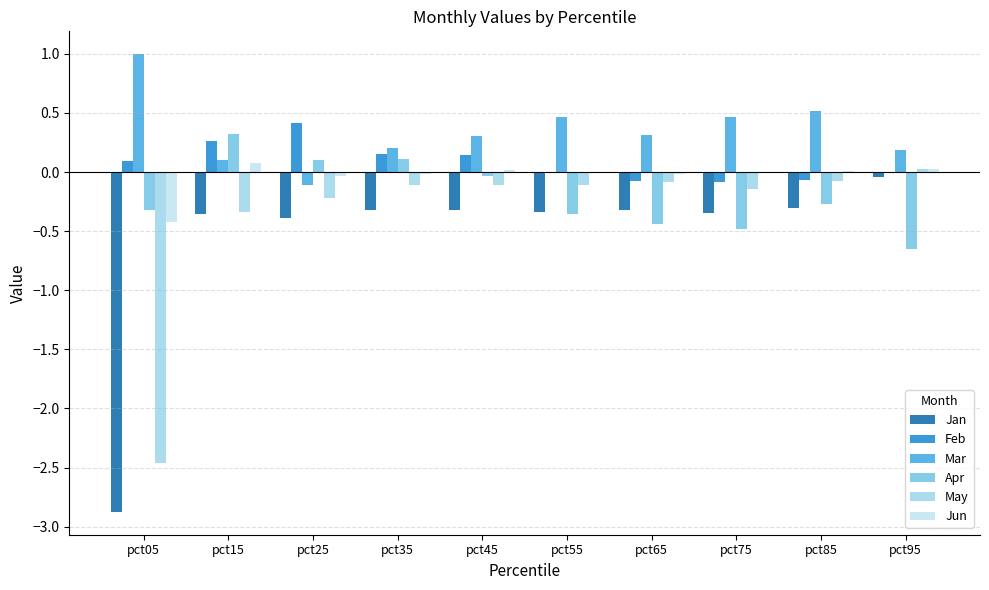

Count the number of categories in the chart.

10